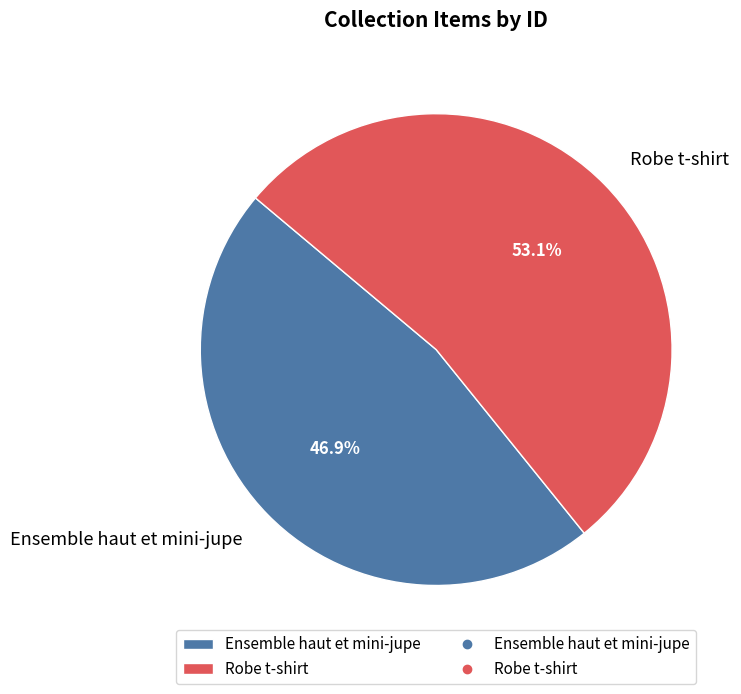

Rank the categories by value from highest to lowest.

Robe t-shirt, Ensemble haut et mini-jupe